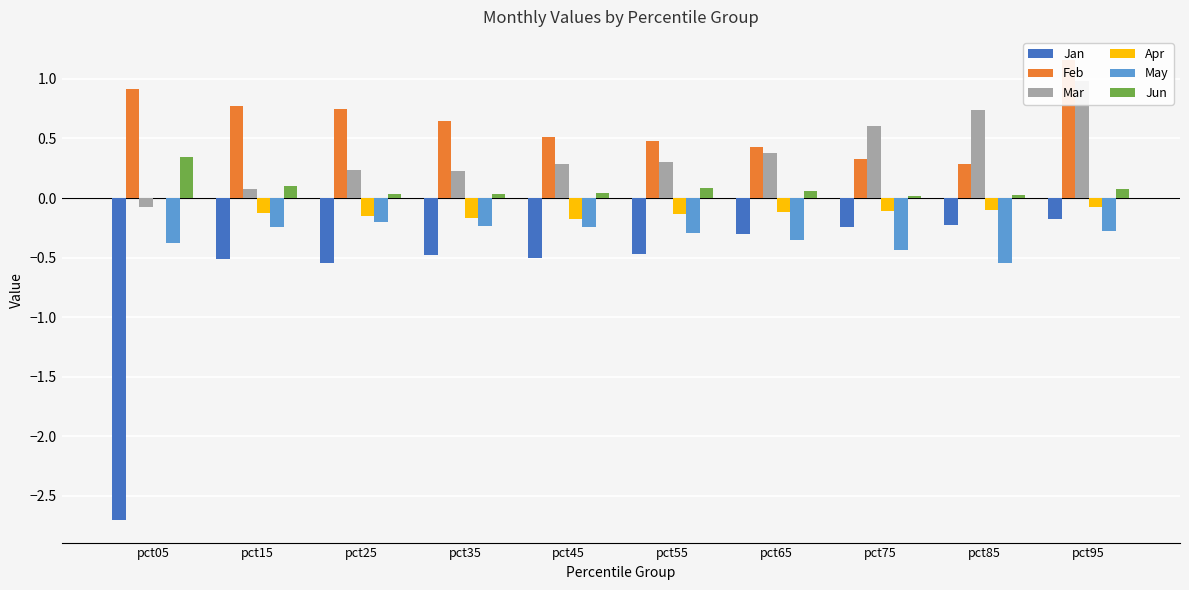

What is the highest value of the Mar series?

1.0